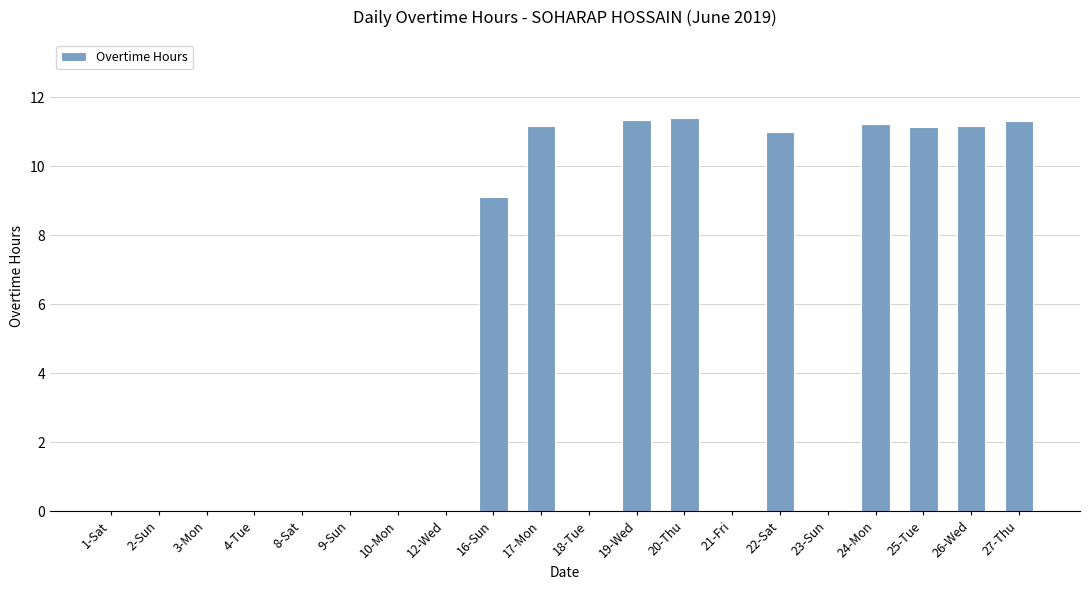

The chart shows a value of 0.0 at 23-Sun. True or false?

True